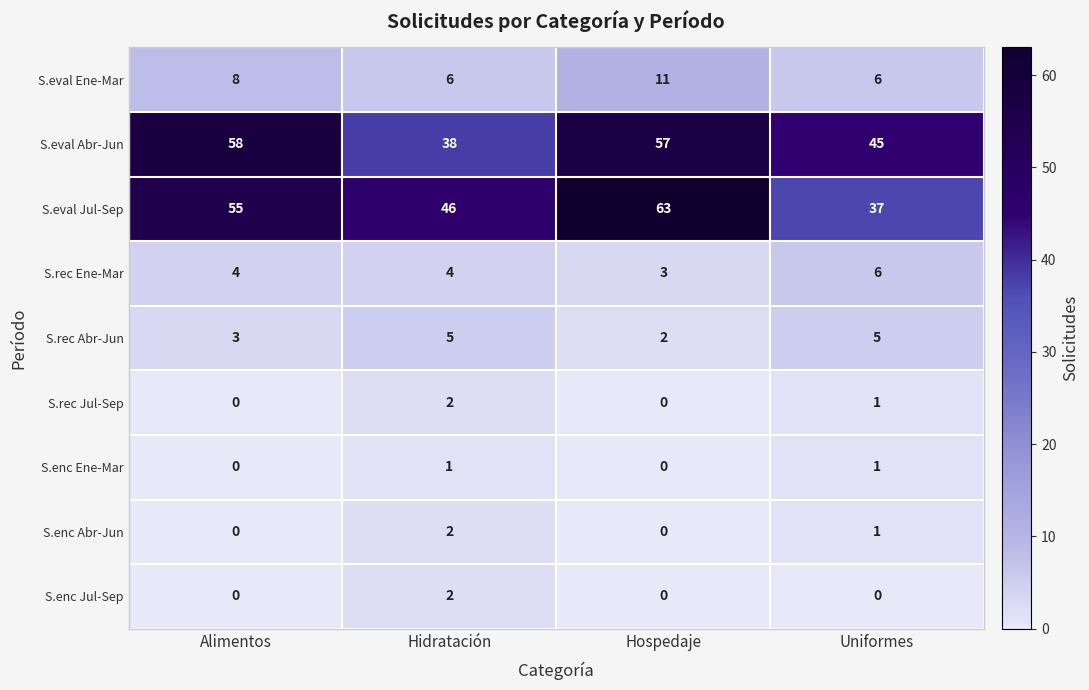

Between Hidratación and Uniformes, which series saw the biggest shift?

S.eval Jul-Sep